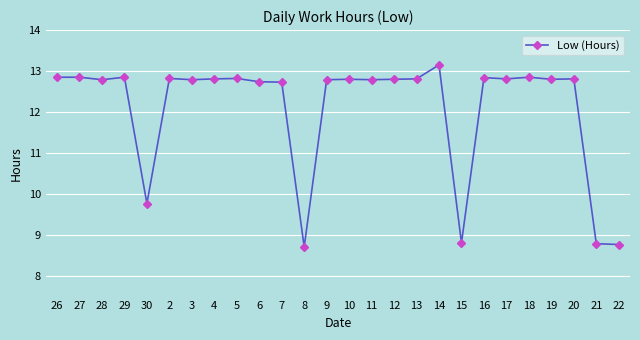

The chart shows a value of 20.5 at 11. True or false?

False